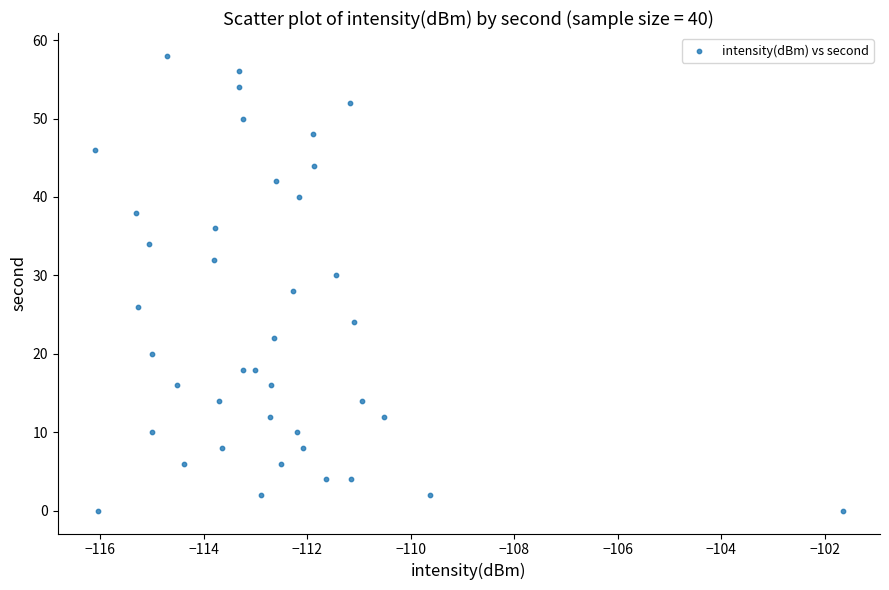

What is the range of Y values (max minus min)?

58